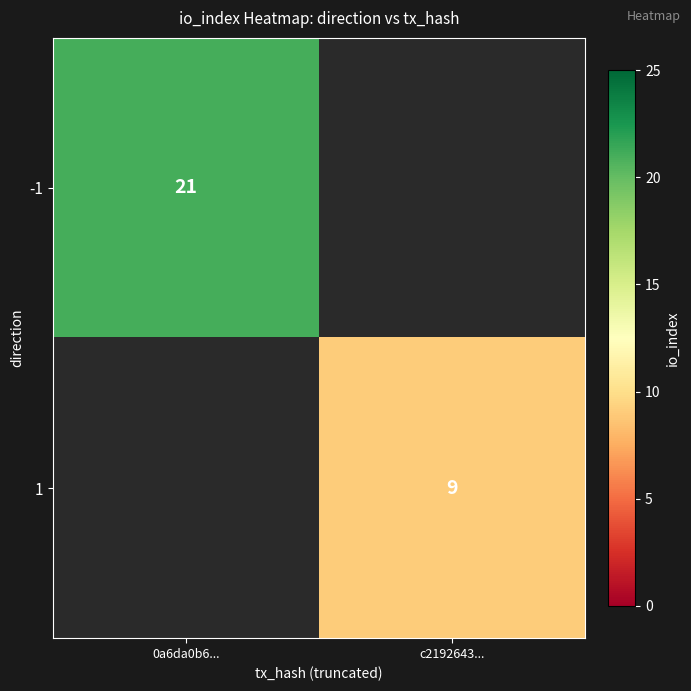

Is the value of 1 at c2192643... greater than the value of -1 at 0a6da0b6...?

No